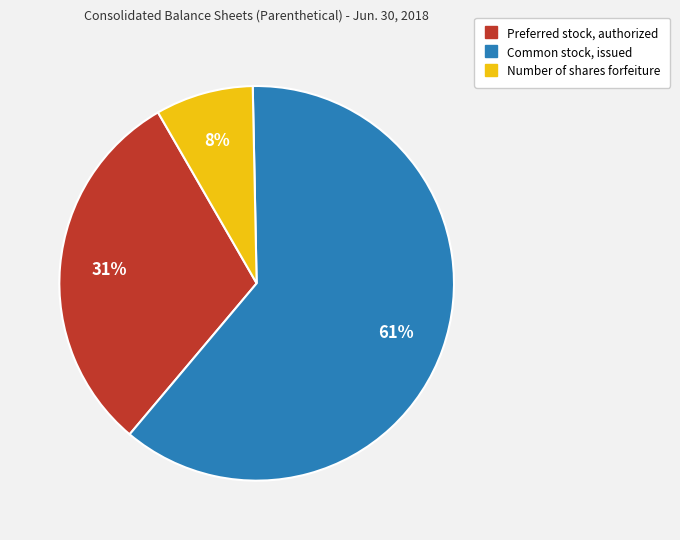

Is Common stock, issued the majority of the pie?

Yes